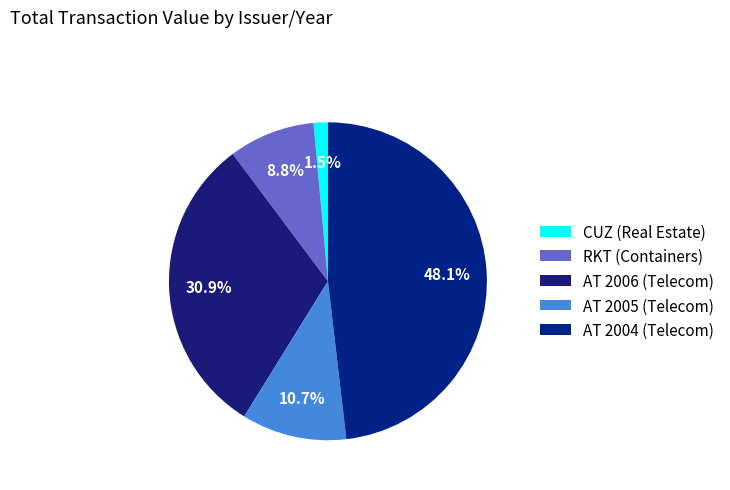

What percentage is NOT represented by AT 2006 (Telecom)?

69.1%